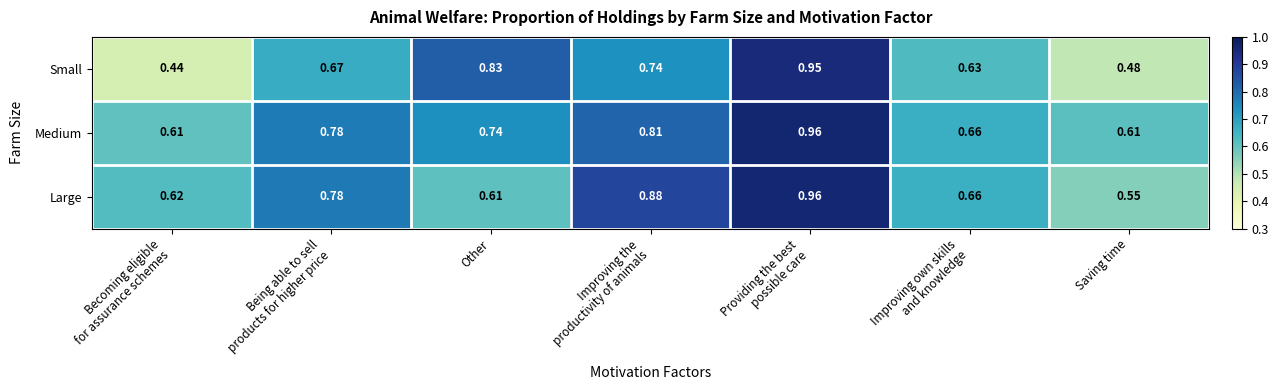

Which series has the largest total across all categories?

Medium